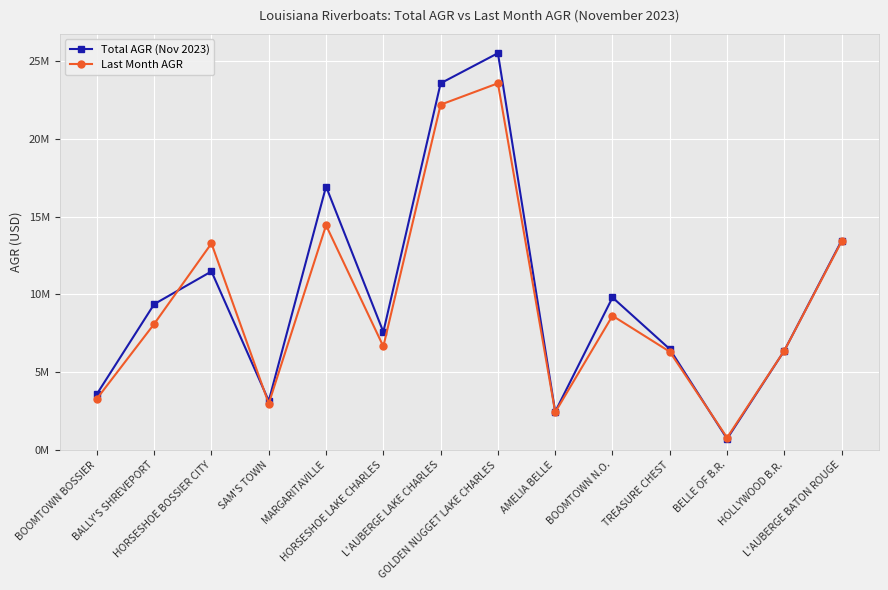

Where is Total AGR (Nov 2023) nearest to the value 13112219?

L'AUBERGE BATON ROUGE